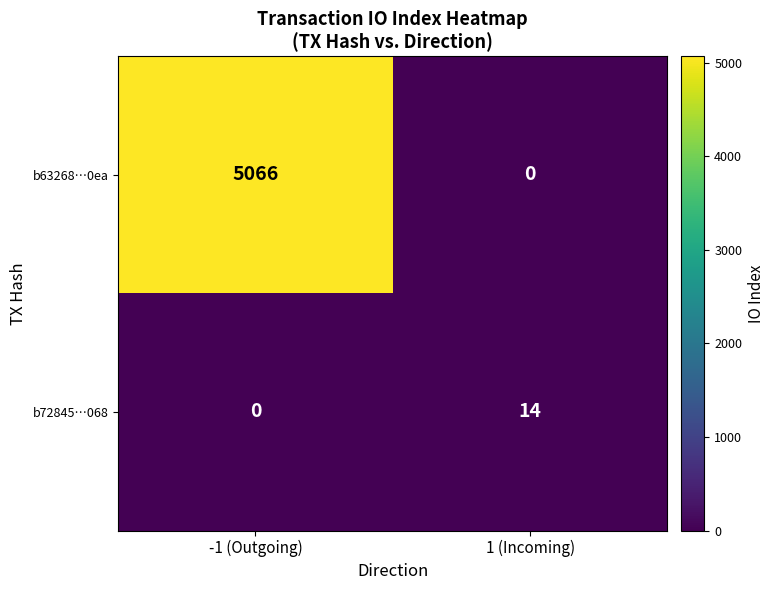

What is the approximate value of b72845…068 at 1 (Incoming)?

14